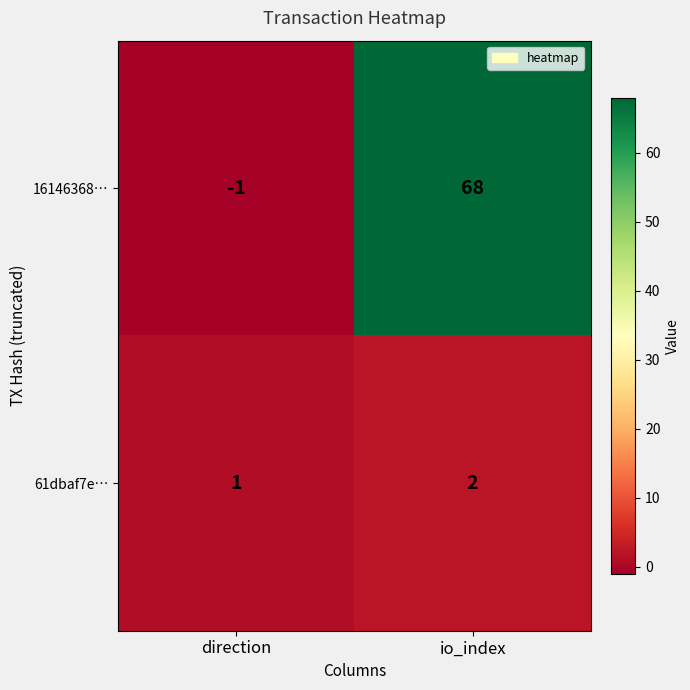

Which series has the widest spread of values?

16146368…